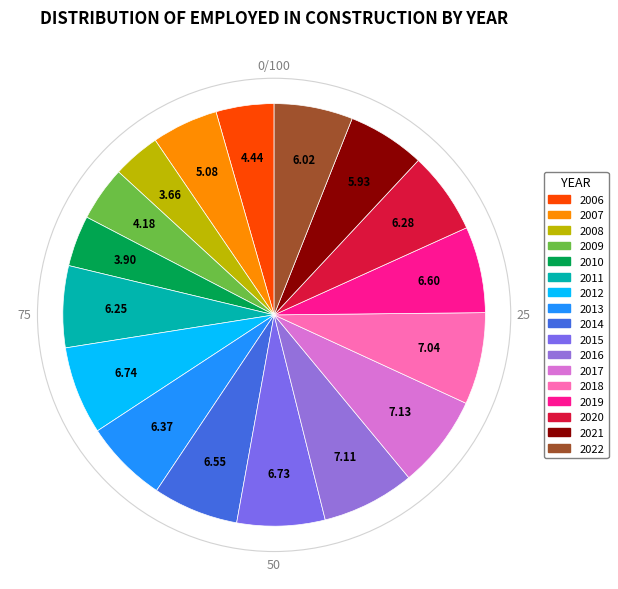

Combined, do 2017 and 2006 account for over 50%?

No